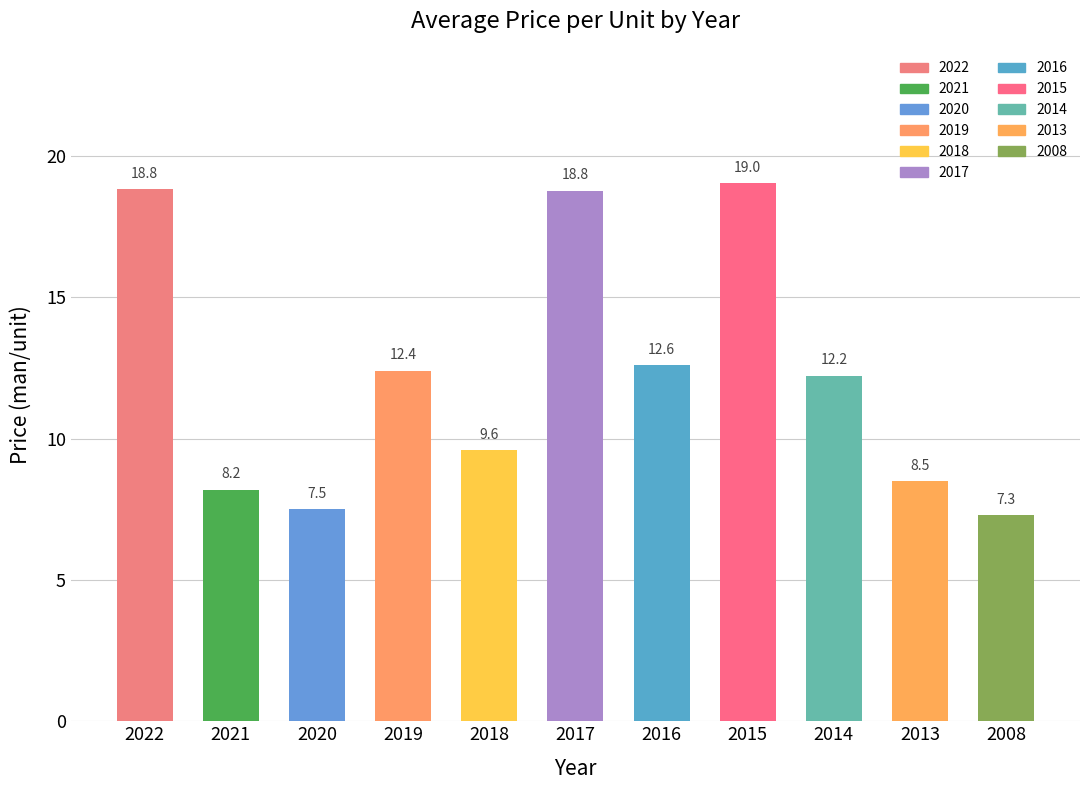

What is the approximate value at 2013?

8.5